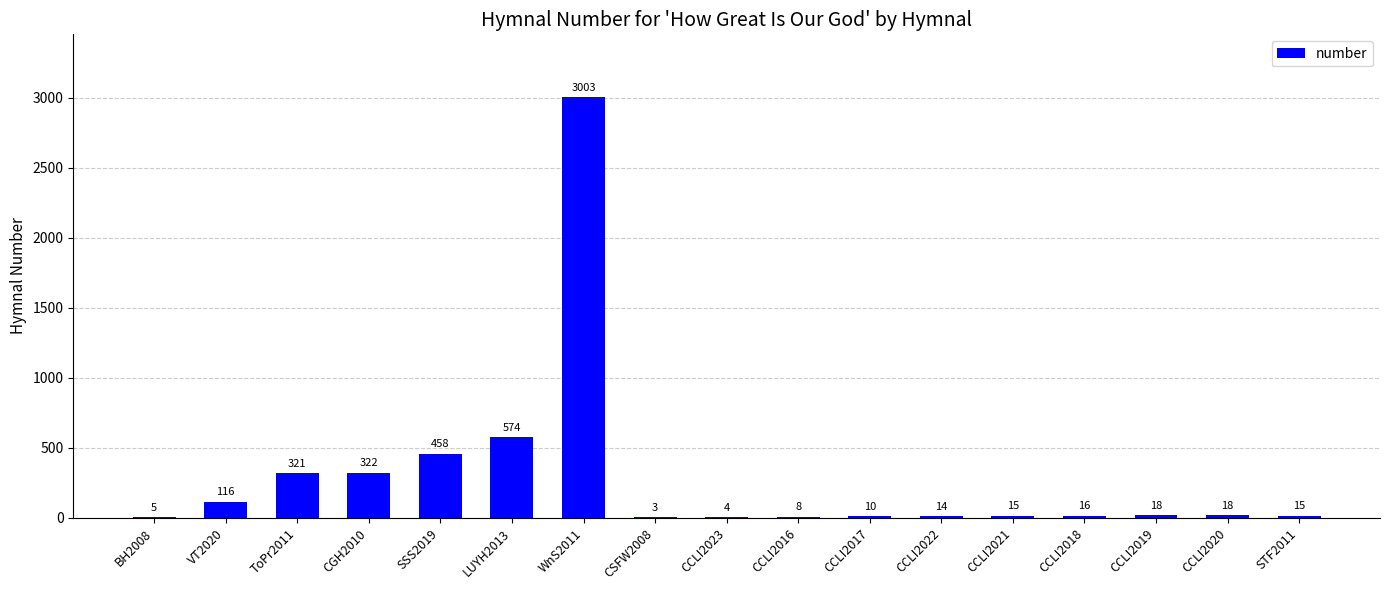

What is the change in value from CGH2010 to CCLI2017?

-312